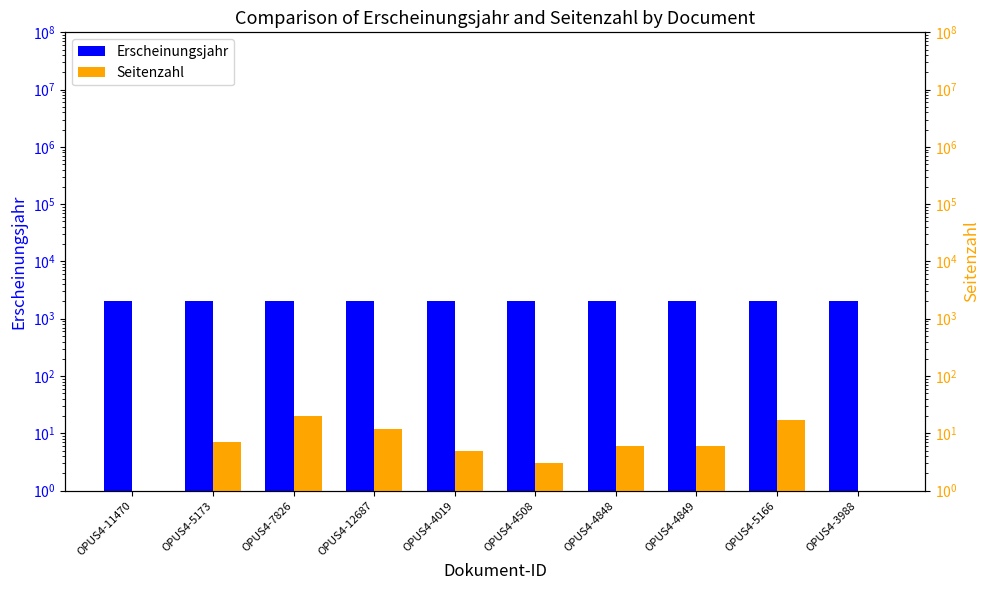

Rank the series by their maximum value, from lowest to highest.

Seitenzahl, Erscheinungsjahr